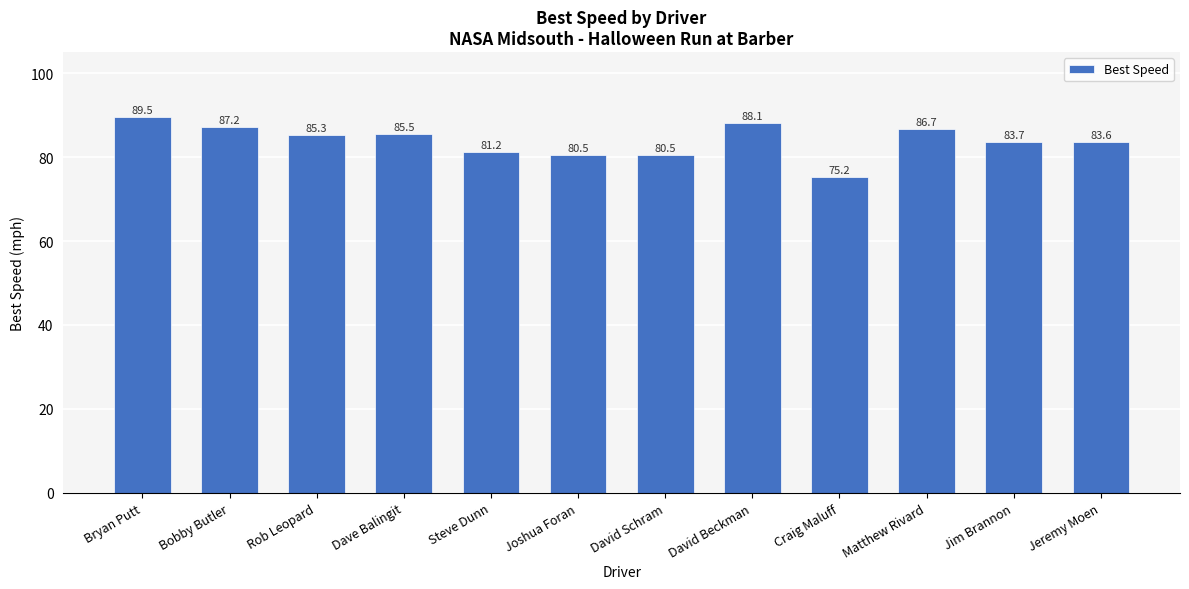

What is the value of the 12th bar from the left?

83.6